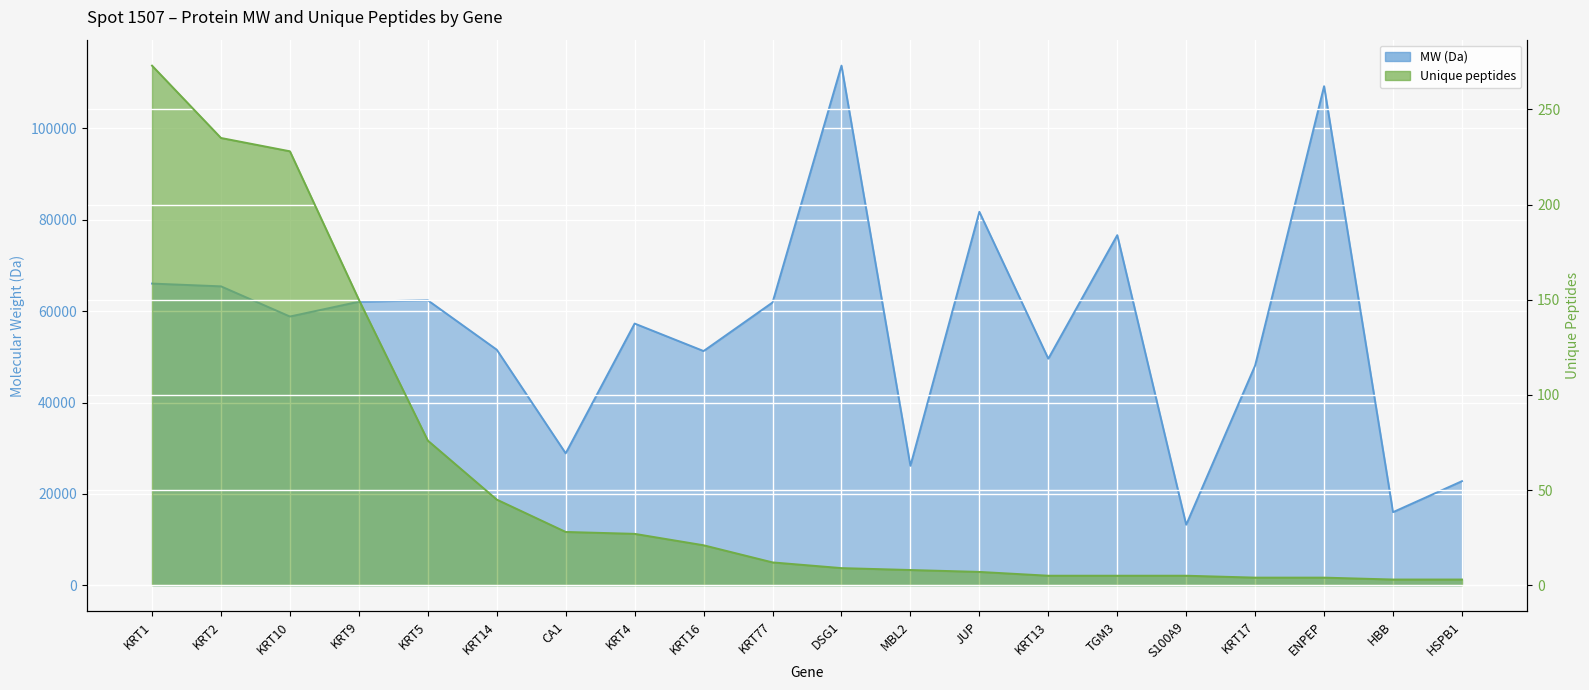

Reading left to right, extract all data points from this chart.

MW: KRT1=66038	KRT2=65432	KRT10=58826	KRT9=62064	KRT5=62378	KRT14=51561	CA1=28870	KRT4=57285	KRT16=51267	KRT77=61901	DSG1=113746	MBL2=26143	JUP=81744	KRT13=49588	TGM3=76631	S100A9=13242	KRT17=48105	ENPEP=109243	HBB=15998	HSPB1=22782
Unique_peptides: KRT1=273	KRT2=235	KRT10=228	KRT9=150	KRT5=76	KRT14=45	CA1=28	KRT4=27	KRT16=21	KRT77=12	DSG1=9	MBL2=8	JUP=7	KRT13=5	TGM3=5	S100A9=5	KRT17=4	ENPEP=4	HBB=3	HSPB1=3